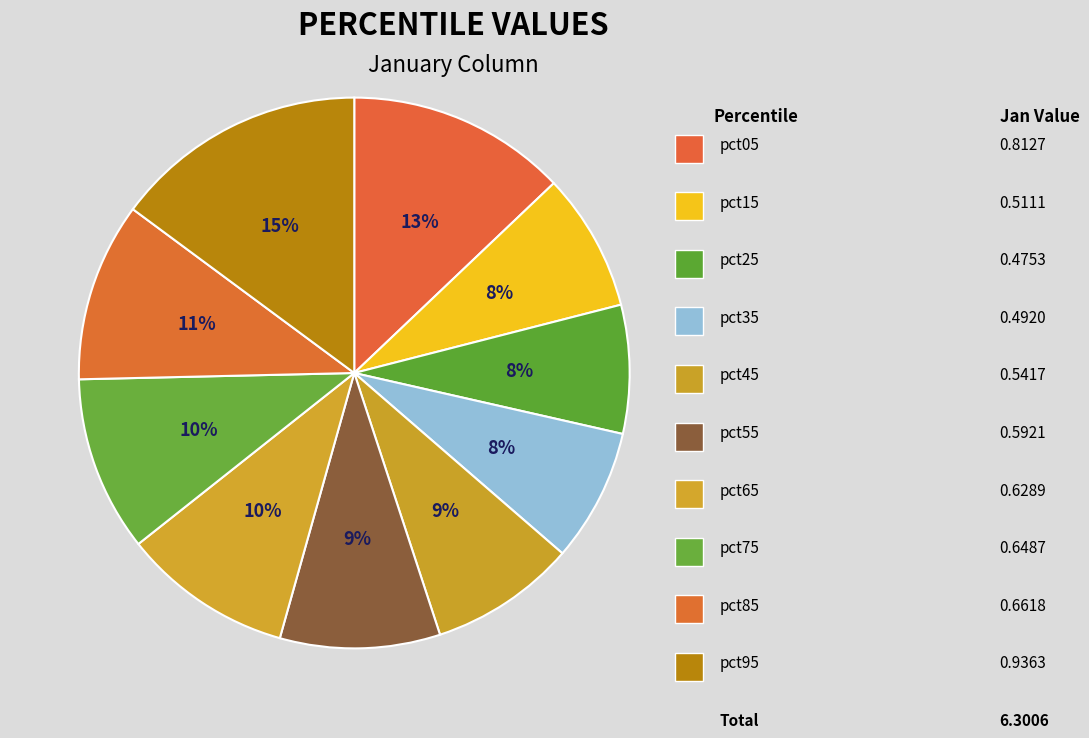

Which category has the smallest portion of the pie?

pct25